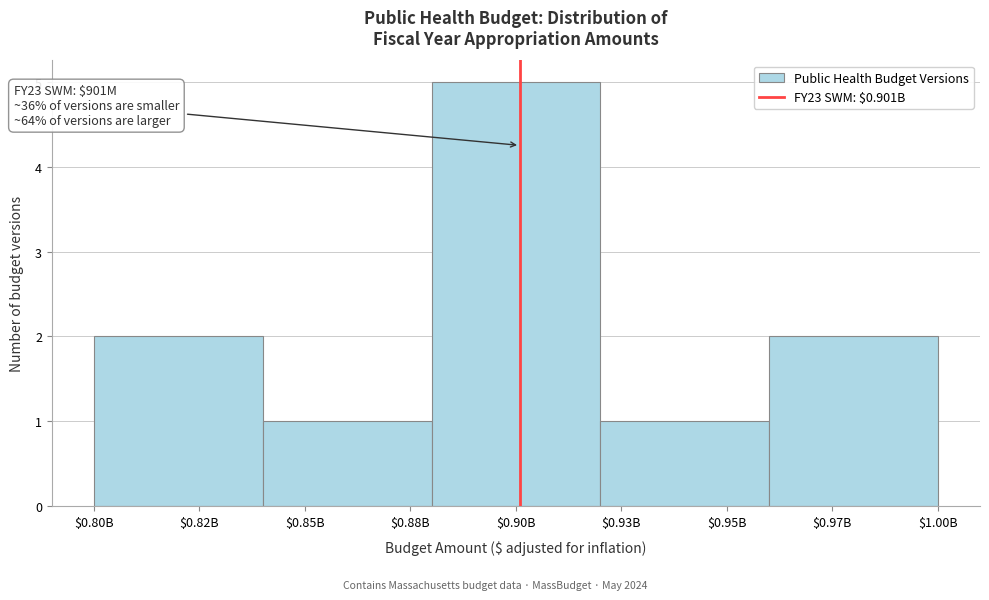

Reading left to right, transcribe all the data shown in this chart.

2	1	5	1	2